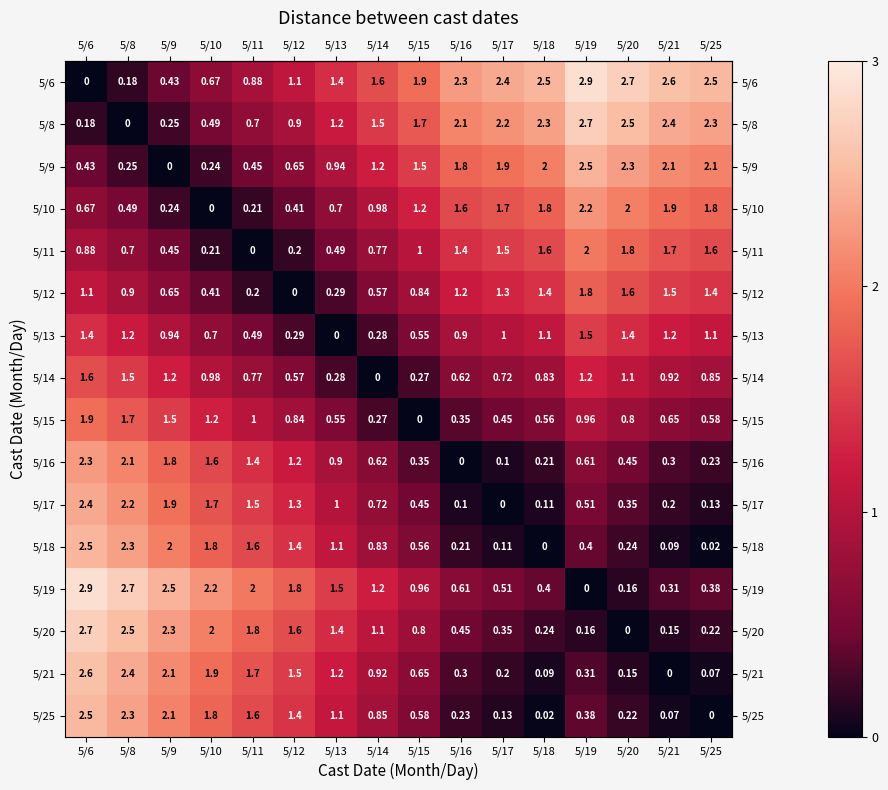

Is the value of 5/10 at 5/15 greater than the value of 5/21 at 5/15?

Yes